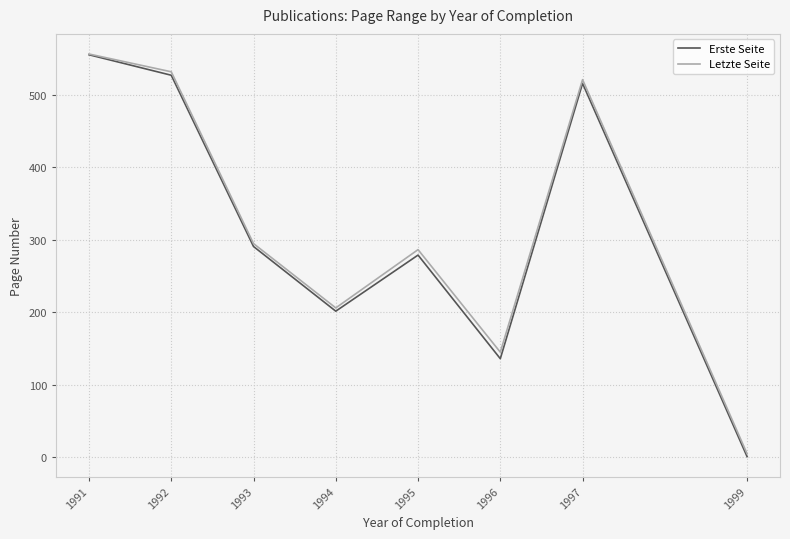

Is it true that Erste Seite equals 205.9 at 1996?

False